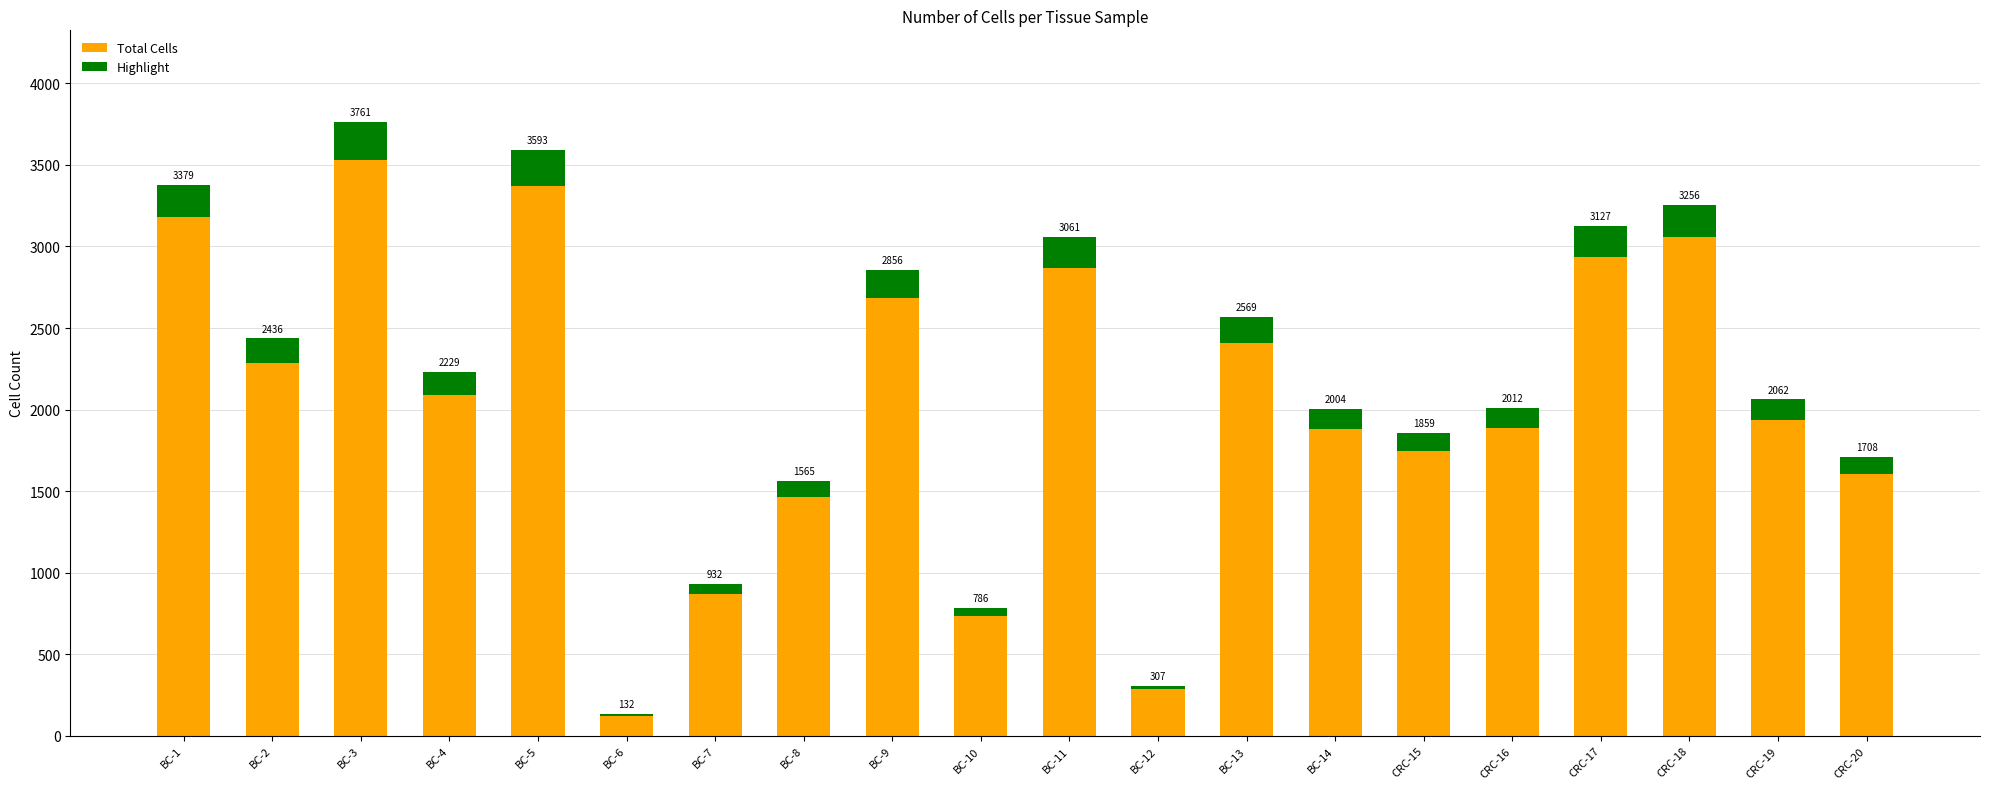

What are all the series names shown in the legend?

Total Cells, Highlight